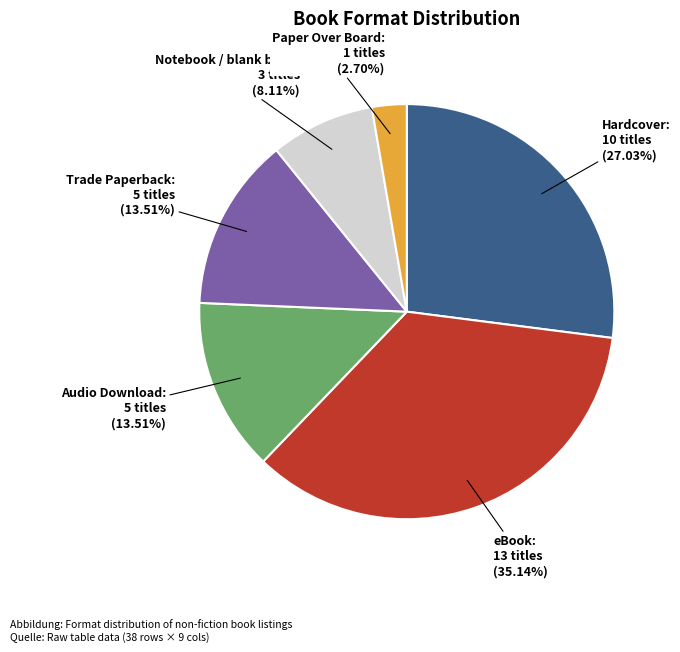

The Trade Paperback slice represents 6% of the pie. True or false?

False